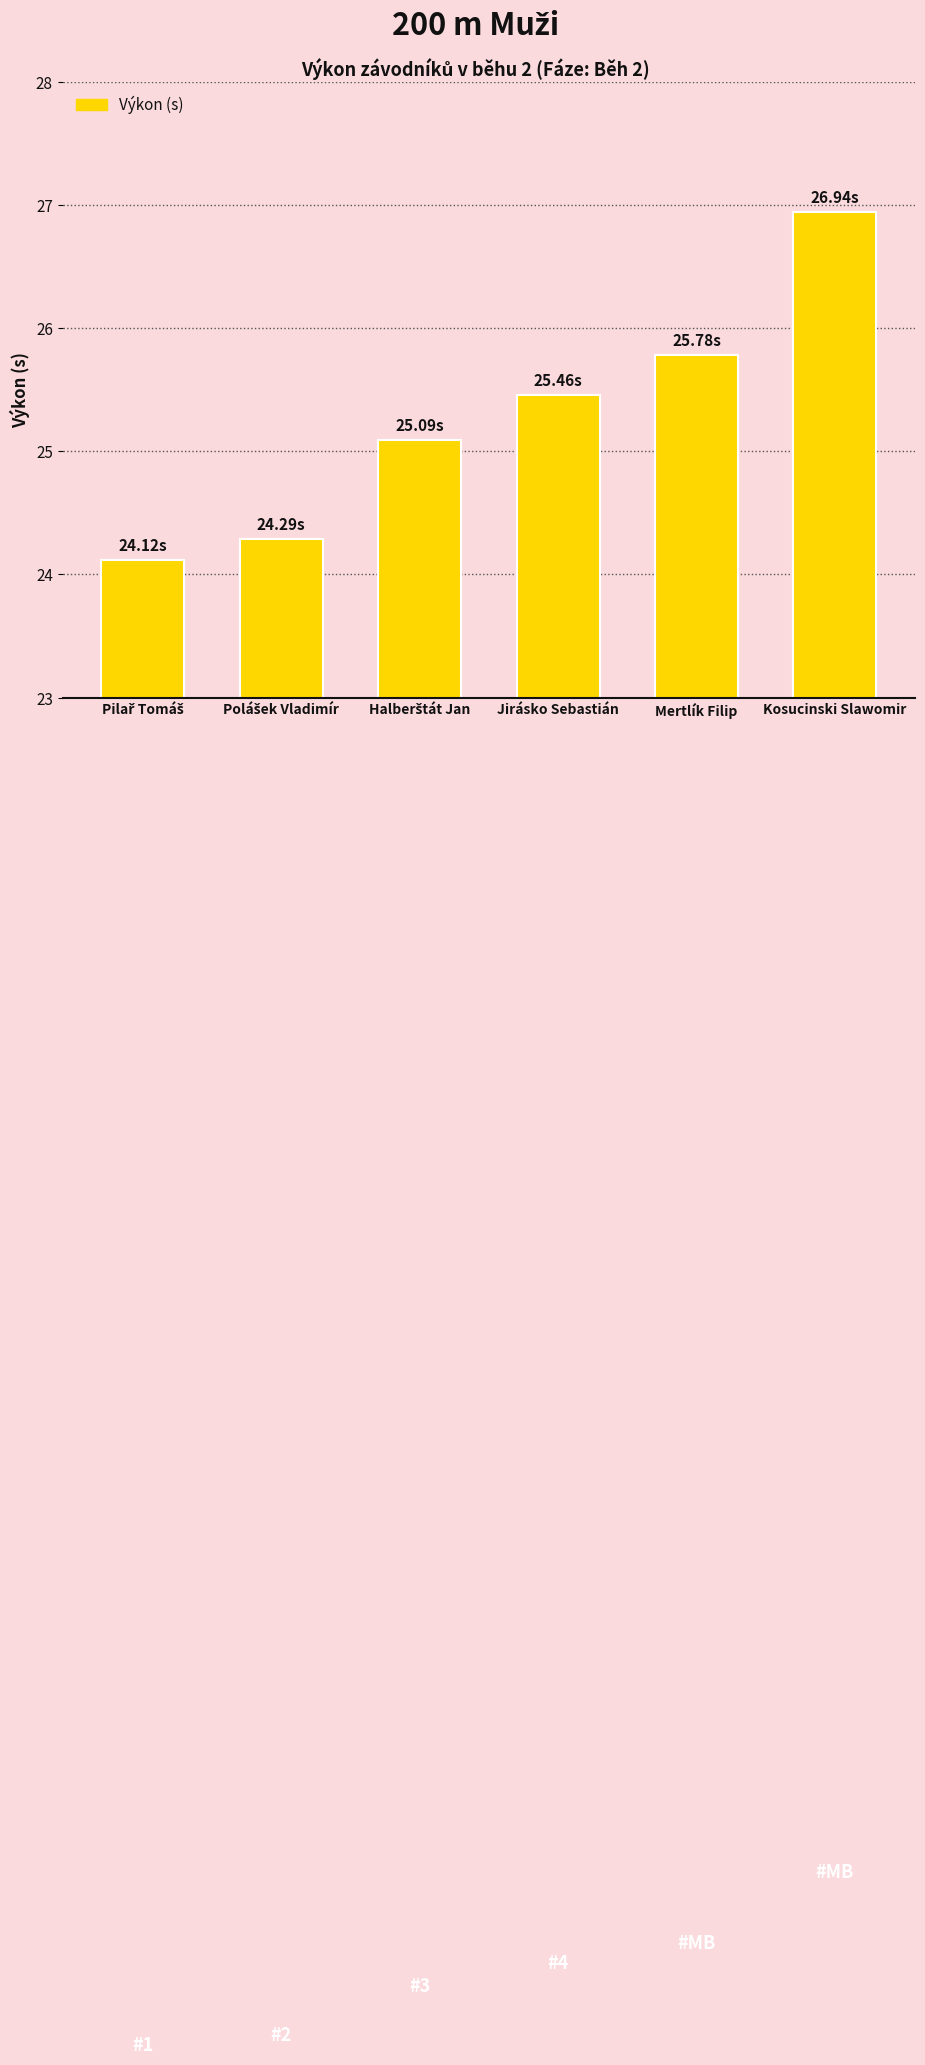

What is the minimum value shown in the chart?

24.1